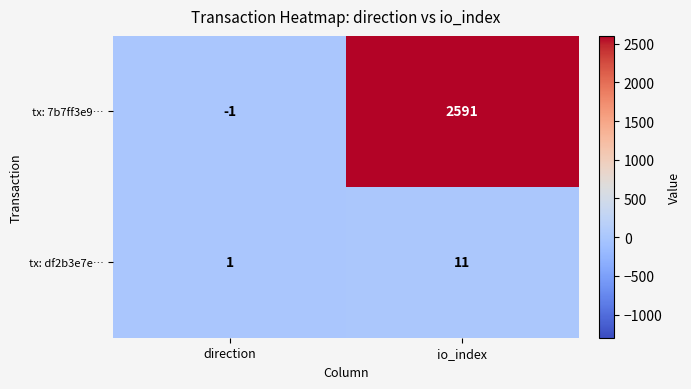

Which series has the largest total across all categories?

tx: 7b7ff3e9…